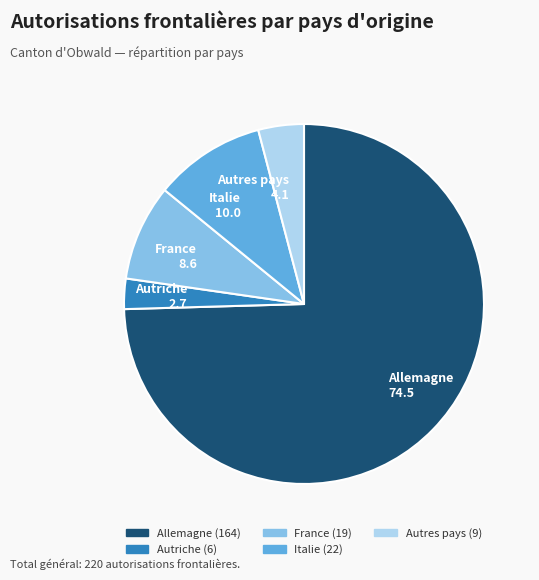

How many slices are in this pie chart?

5